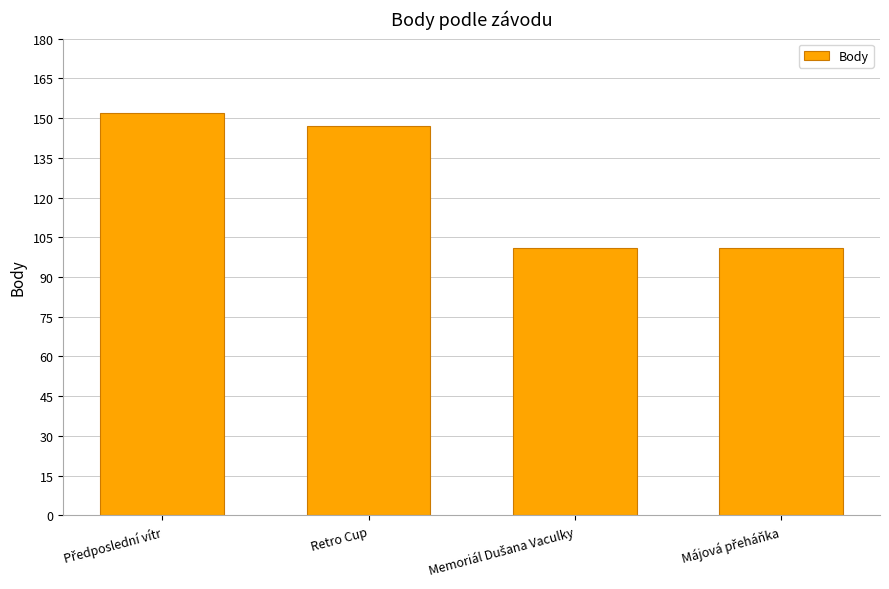

At which label is the value closest to 126?

Retro Cup